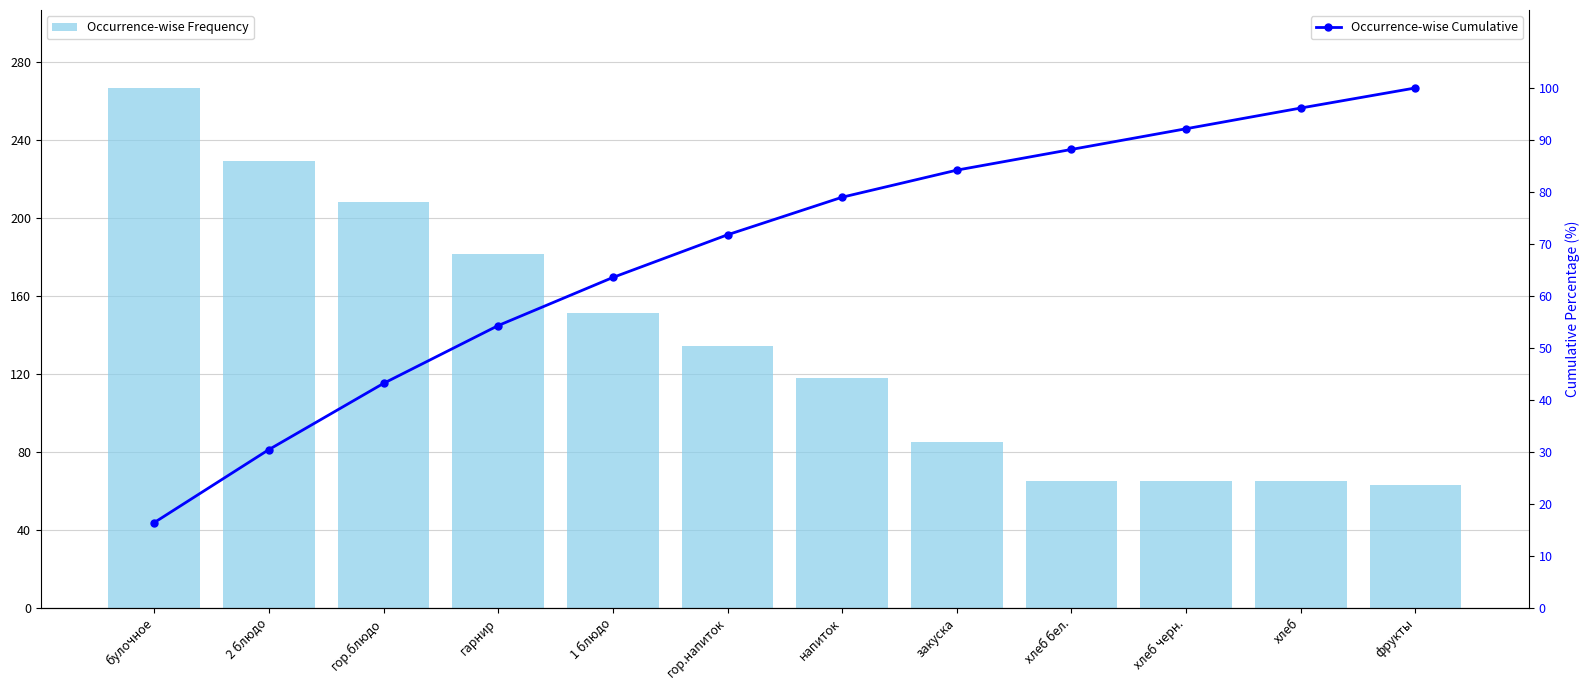

What is the sum of all Occurrence-wise Frequency values?

1631.4